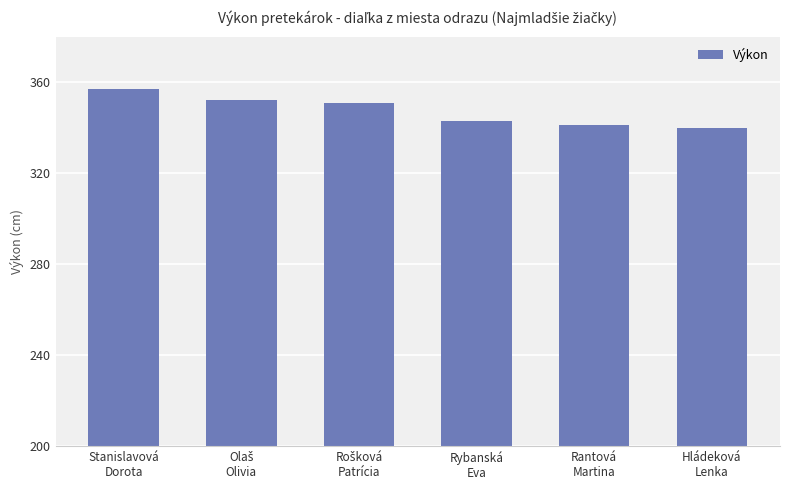

What is the label of the 6th bar from the left?

Hládeková
Lenka